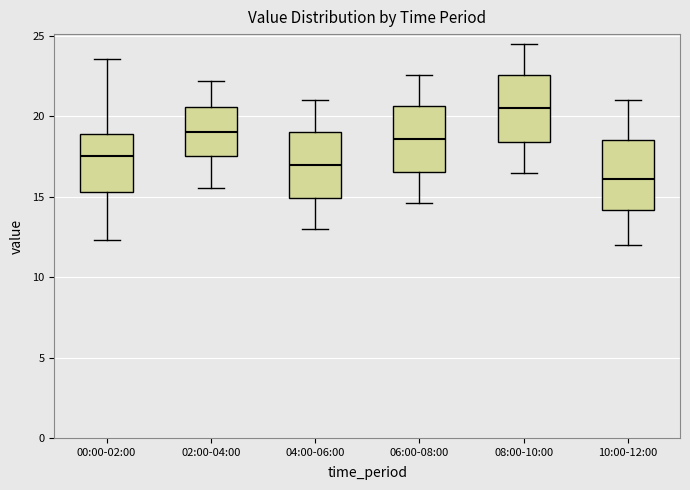

Reading left to right, read every box against the y-axis: the position of its median line, the range the box covers, and the ends of its whiskers. The values are not printed on the chart, so give them approximately, as read against the axis.

00:00-02:00: median 17.5, box 15.5 to 19.0, whiskers 12.5 to 23.5
02:00-04:00: median 19.0, box 17.5 to 20.5, whiskers 15.5 to 22.0
04:00-06:00: median 17.0, box 15.0 to 19.0, whiskers 13.0 to 21.0
06:00-08:00: median 18.5, box 16.5 to 20.5, whiskers 14.5 to 22.5
08:00-10:00: median 20.5, box 18.5 to 22.5, whiskers 16.5 to 24.5
10:00-12:00: median 16.0, box 14.0 to 18.5, whiskers 12.0 to 21.0